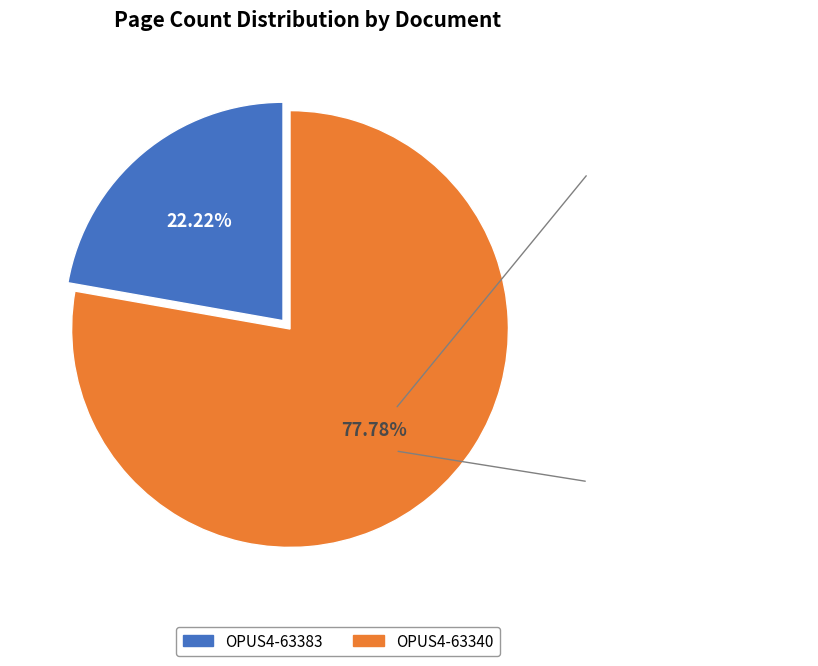

Is it true that OPUS4-63340 is 83% of the pie?

False